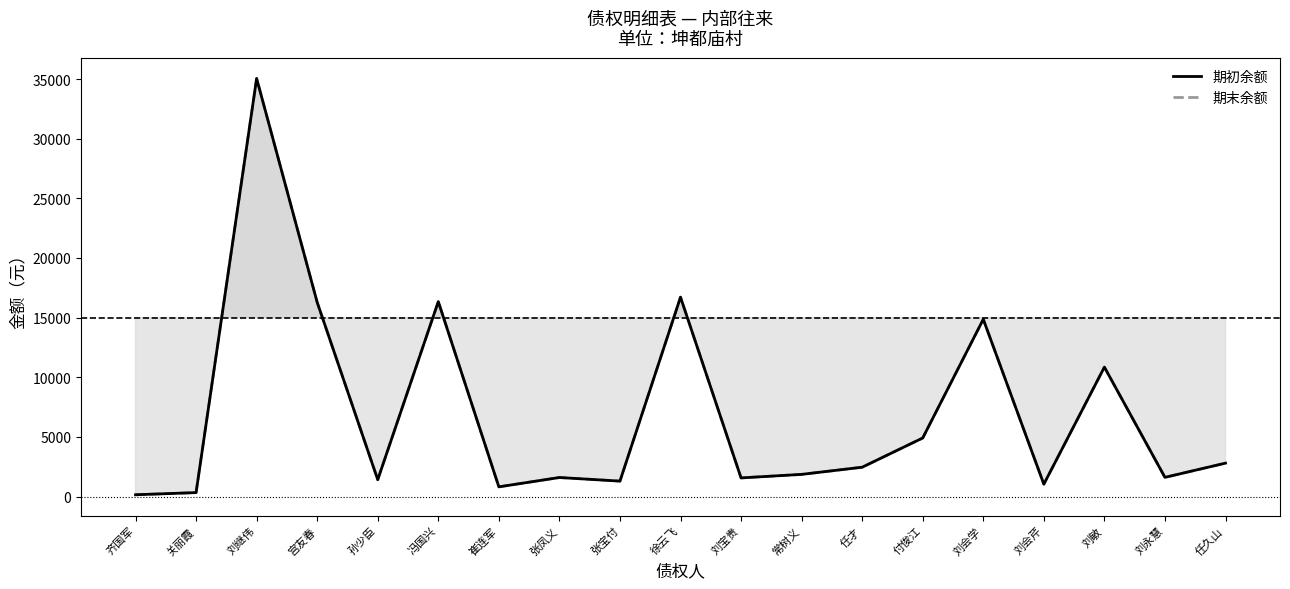

True or false: 期末余额 has more than 0 interior local peaks.

True